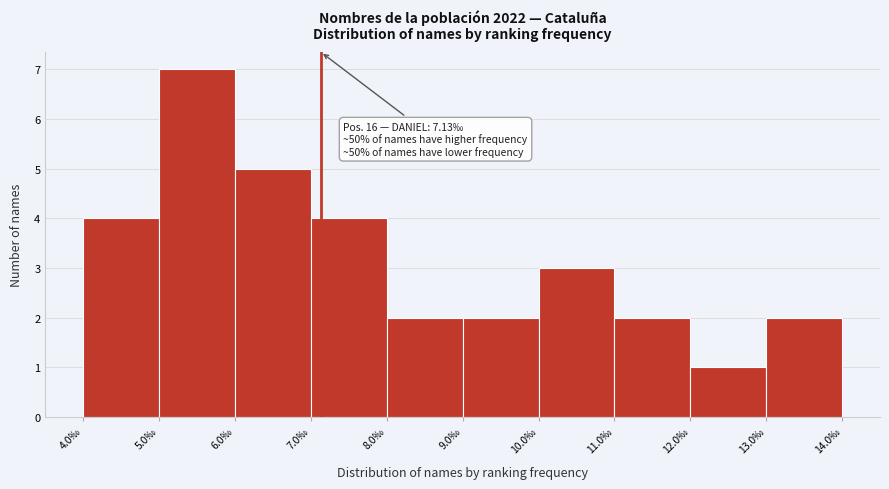

Which range on the x-axis has the tallest bar?

5 to 6